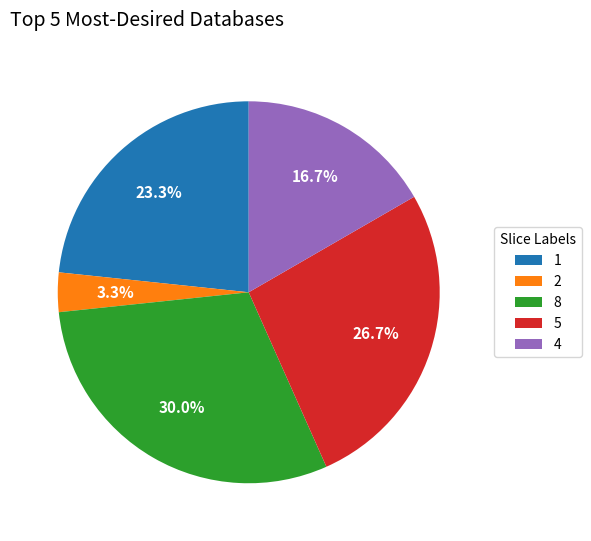

Is there a majority slice in this chart?

No